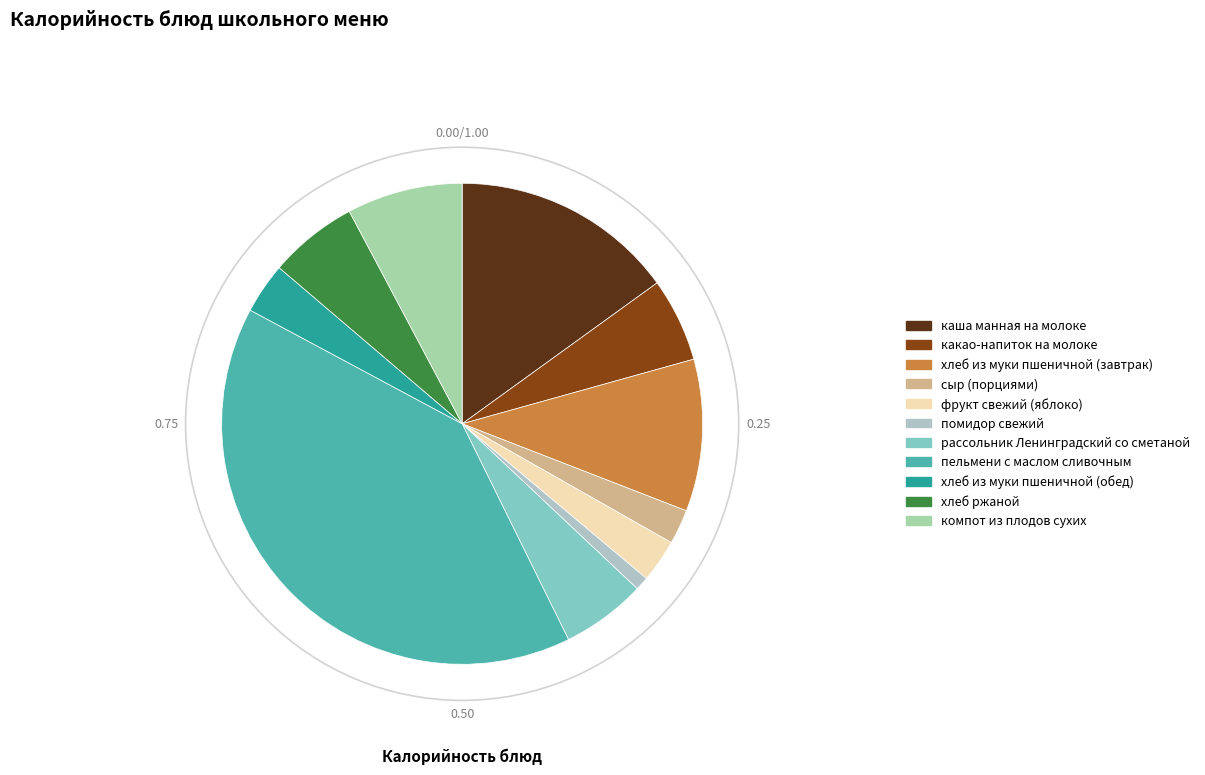

Rank the categories by value from lowest to highest.

помидор свежий, сыр (порциями), фрукт свежий (яблоко), хлеб из муки пшеничной (обед), какао-напиток на молоке, рассольник Ленинградский со сметаной, хлеб ржаной, компот из плодов сухих, хлеб из муки пшеничной (завтрак), каша манная на молоке, пельмени с маслом сливочным